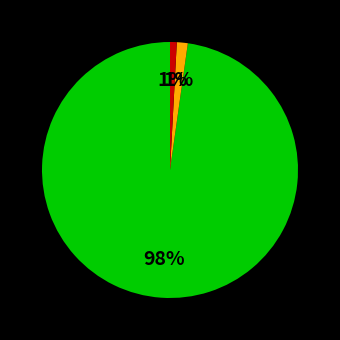

Is there a majority slice in this chart?

Yes